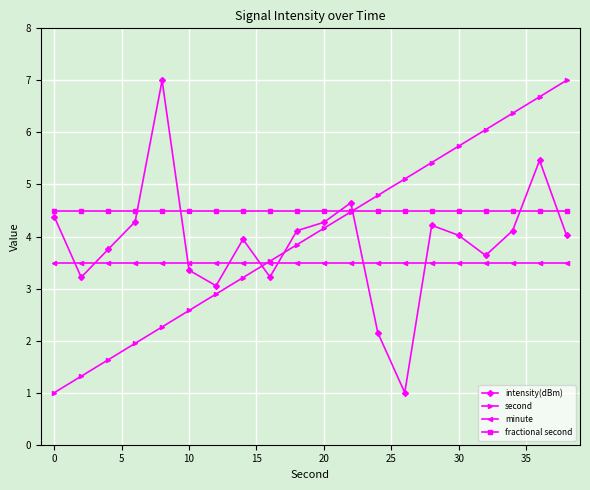

What is the value of the intensity(dBm) point at the 1st from the left?

4.4